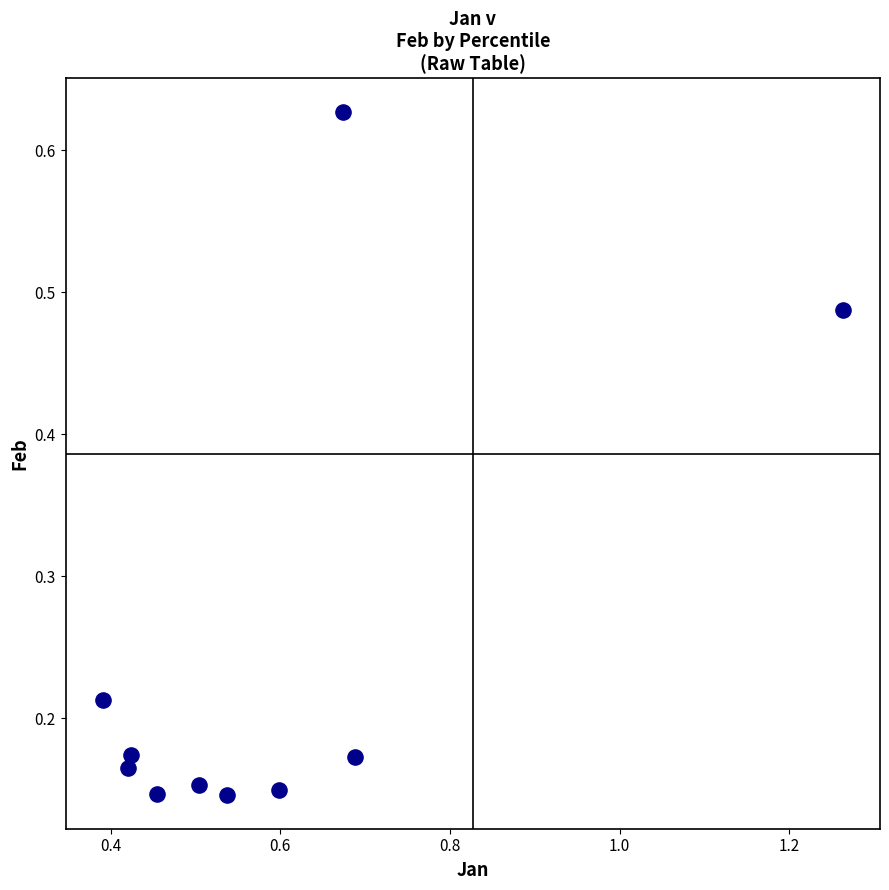

What is the range of X values (max minus min)?

0.9